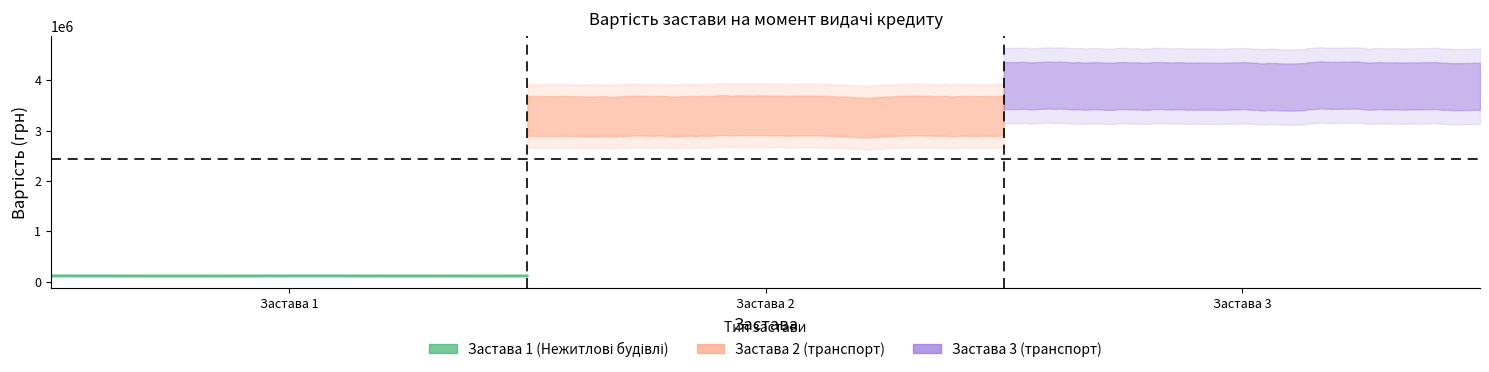

Rank the categories by value from lowest to highest.

Застава 1, Застава 2, Застава 3